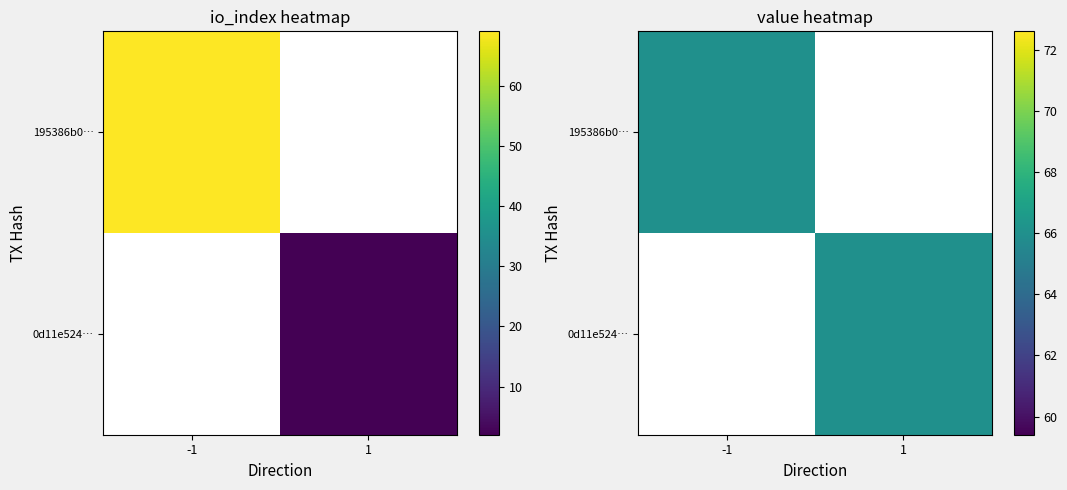

How many values in the 195386b0952e0d1a020d91097c93bc894eeb550 series are below 69?

1